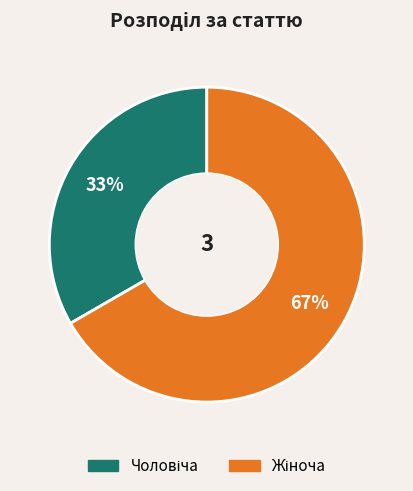

Does any single category account for the majority?

Yes